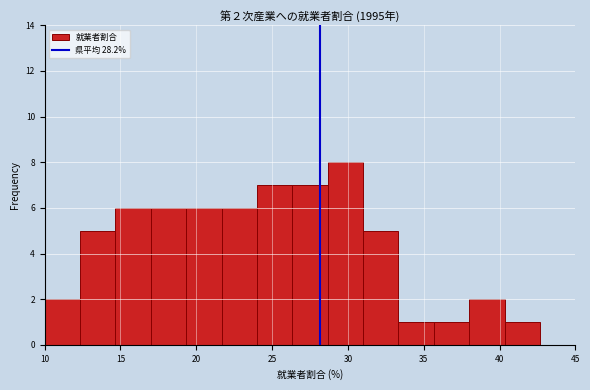

Which range on the x-axis has the tallest bar?

28.5 to 31.0